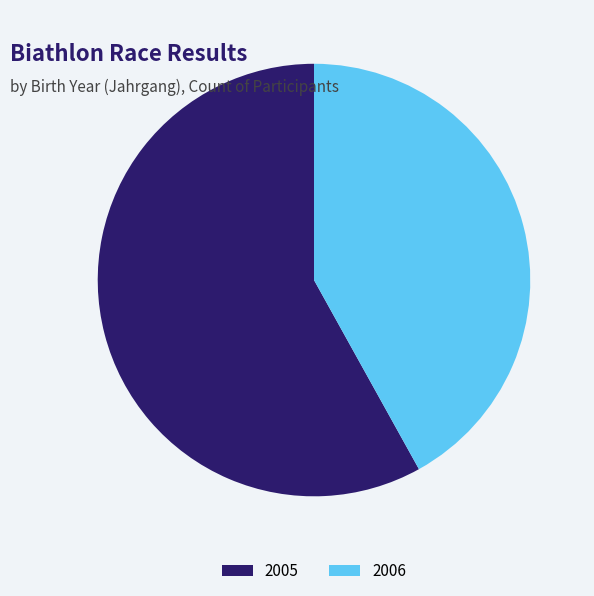

What is the majority slice?

2005